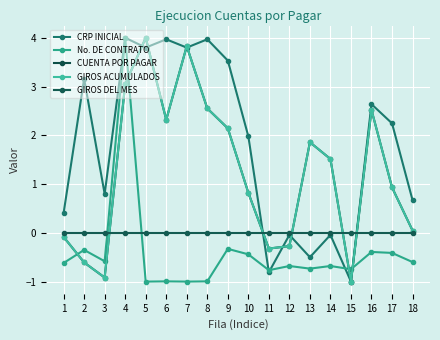

True or false: CUENTA POR PAGAR and CRP INICIAL cross at least once.

True